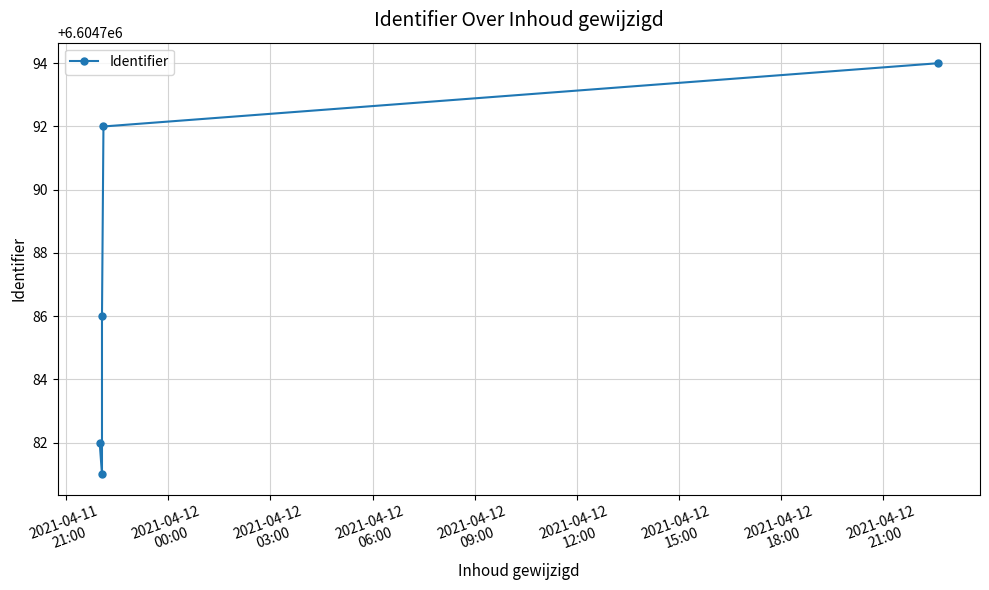

What position from the left is 2021-04-11
21:00?

1